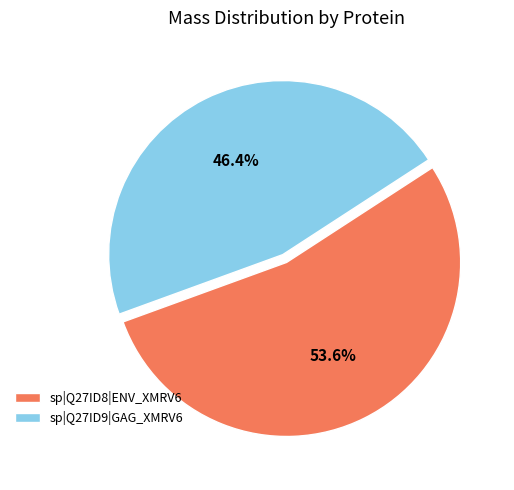

Which has a higher value, sp|Q27ID9|GAG_XMRV6 or sp|Q27ID8|ENV_XMRV6?

sp|Q27ID8|ENV_XMRV6